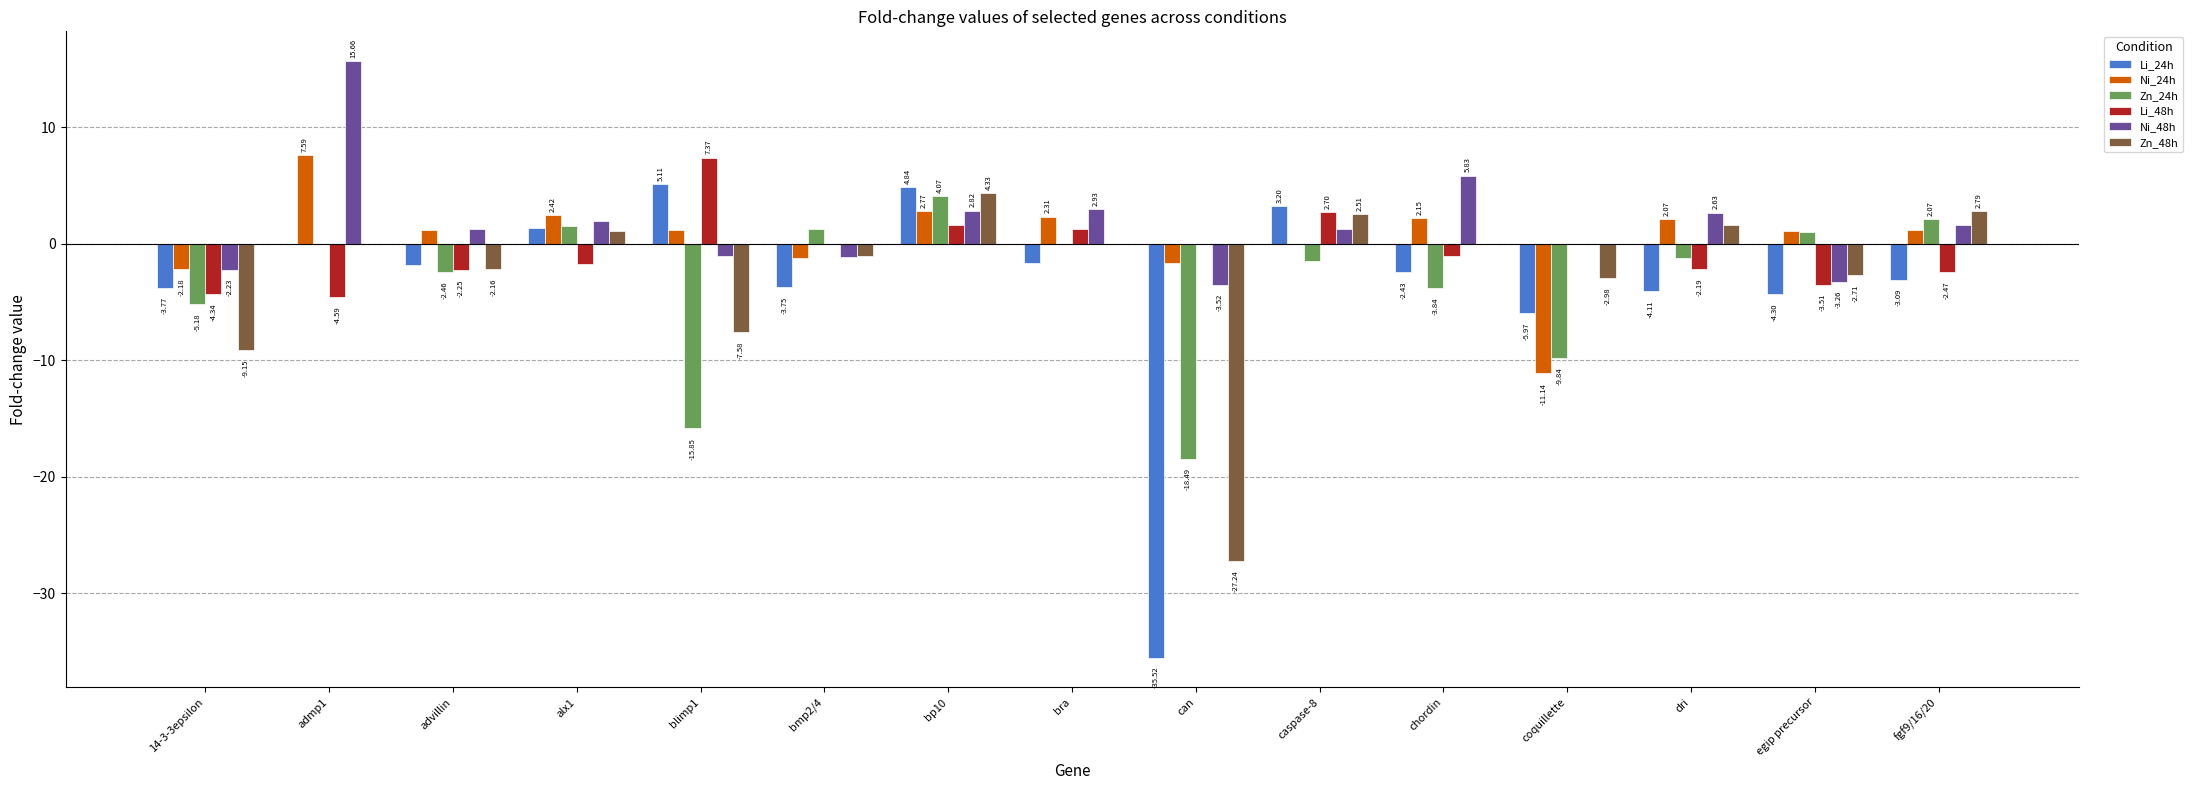

How many distinct data groups are displayed?

6